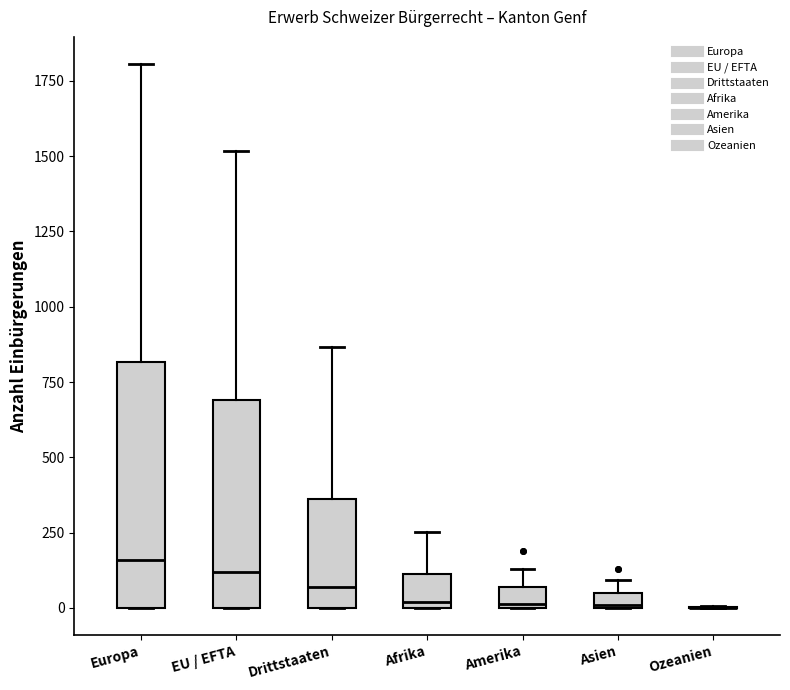

Comparing the boxes themselves (not the whiskers), which one is the tallest?

Europa